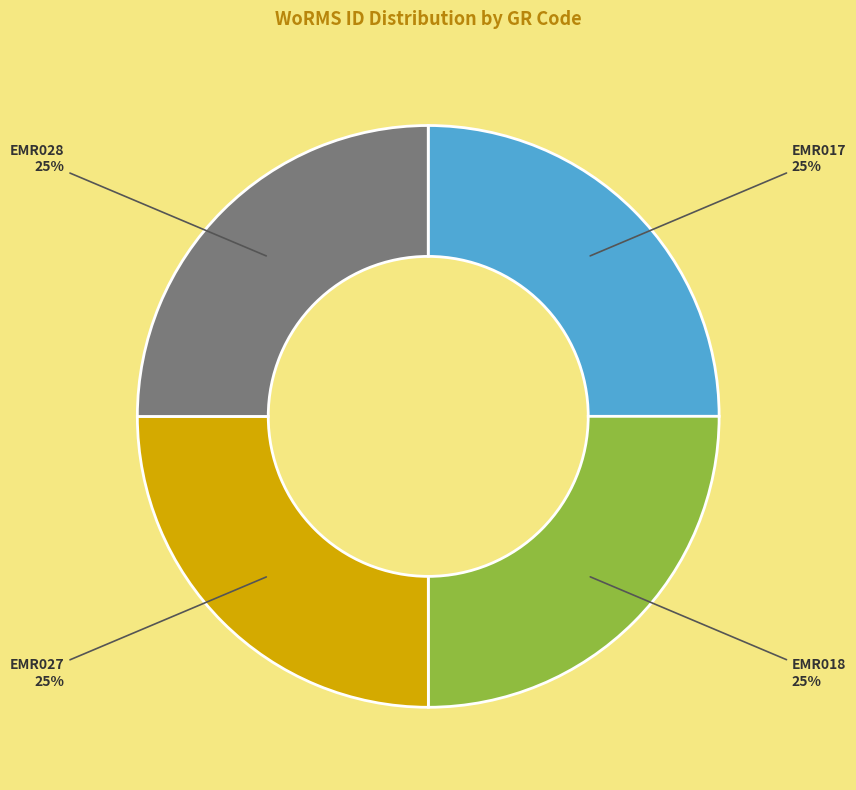

Is there any slice that represents more than half of the pie?

No